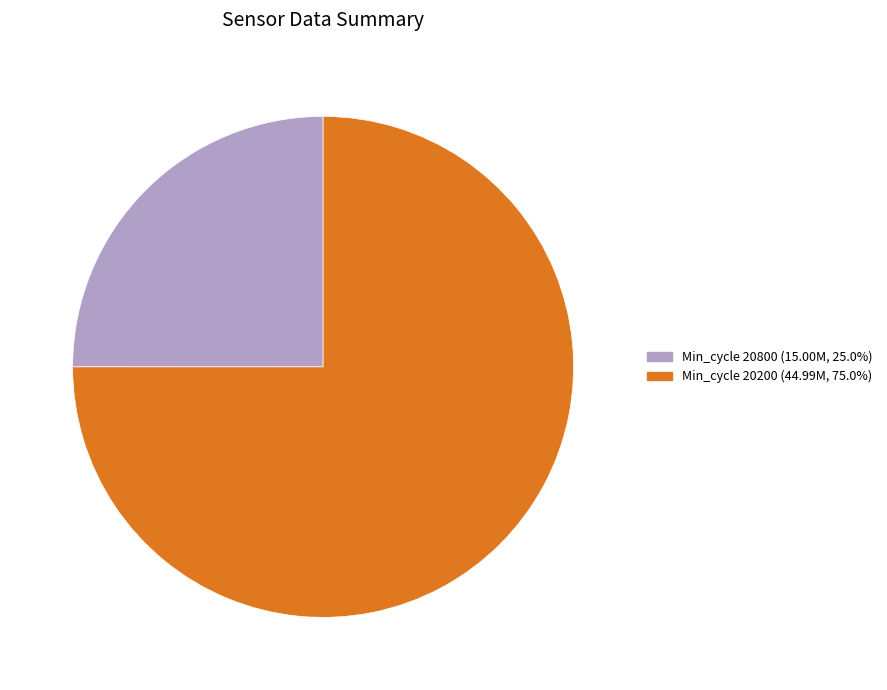

Is there any slice that represents more than half of the pie?

Yes